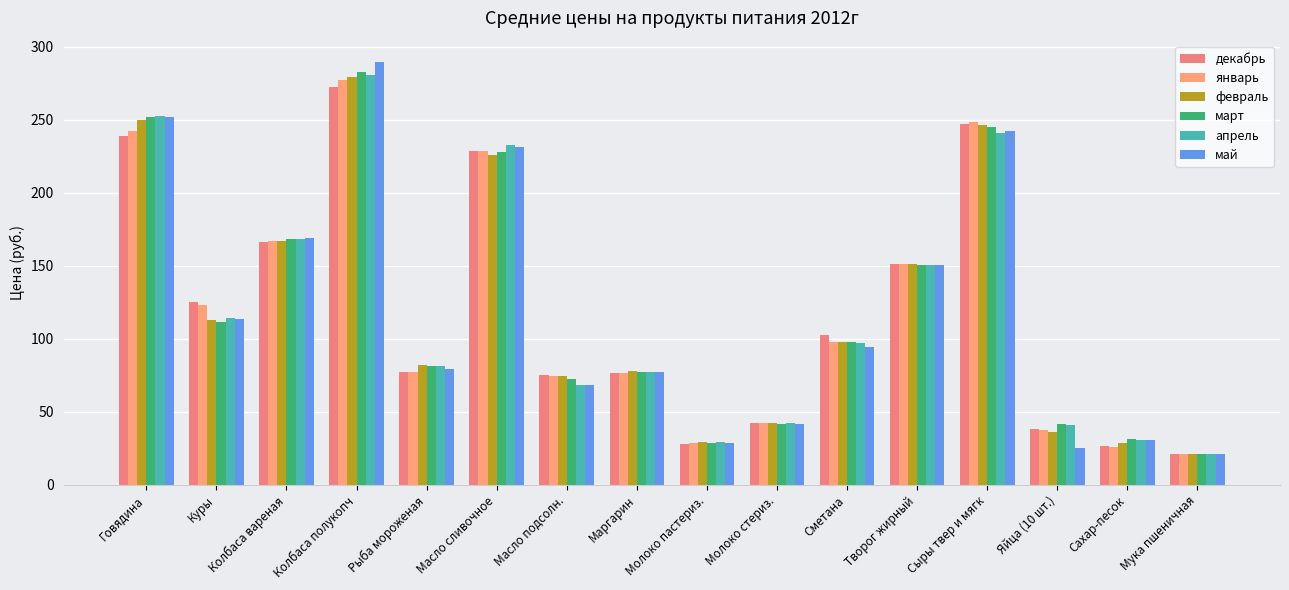

How many groups of bars are there?

16